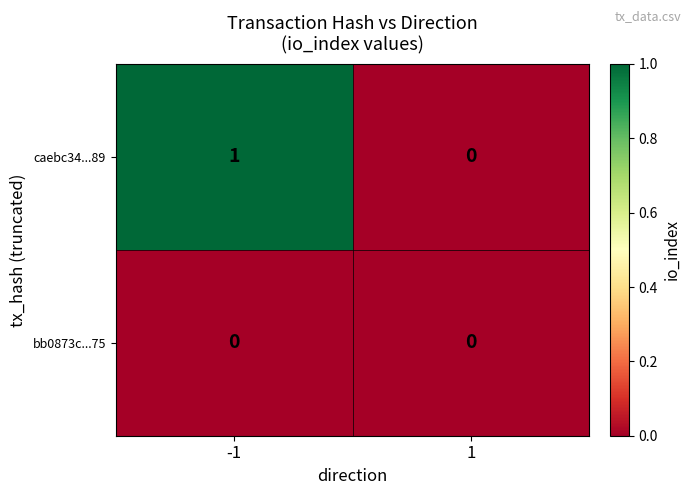

True or false: bb0873c...75 has a value of 0 at 1.

True